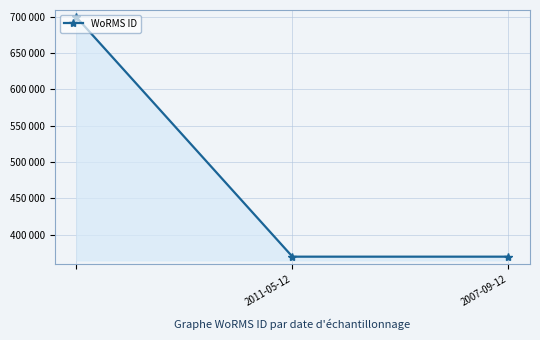

Count the values in the range 369489 to 699402.

3